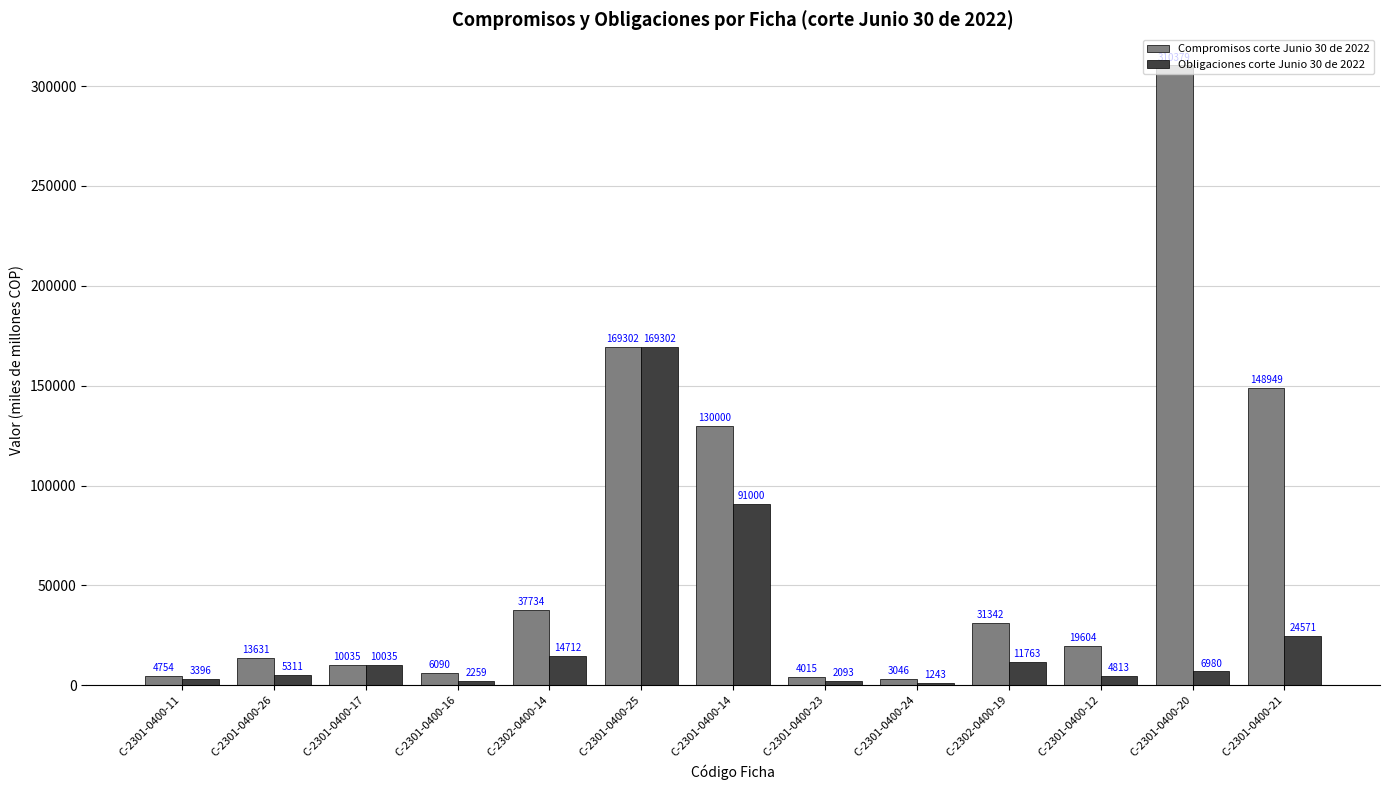

Is the value of Obligaciones corte Junio 30 de 2022 at C-2301-0400-12 greater than the value of Compromisos corte Junio 30 de 2022 at C-2301-0400-26?

No